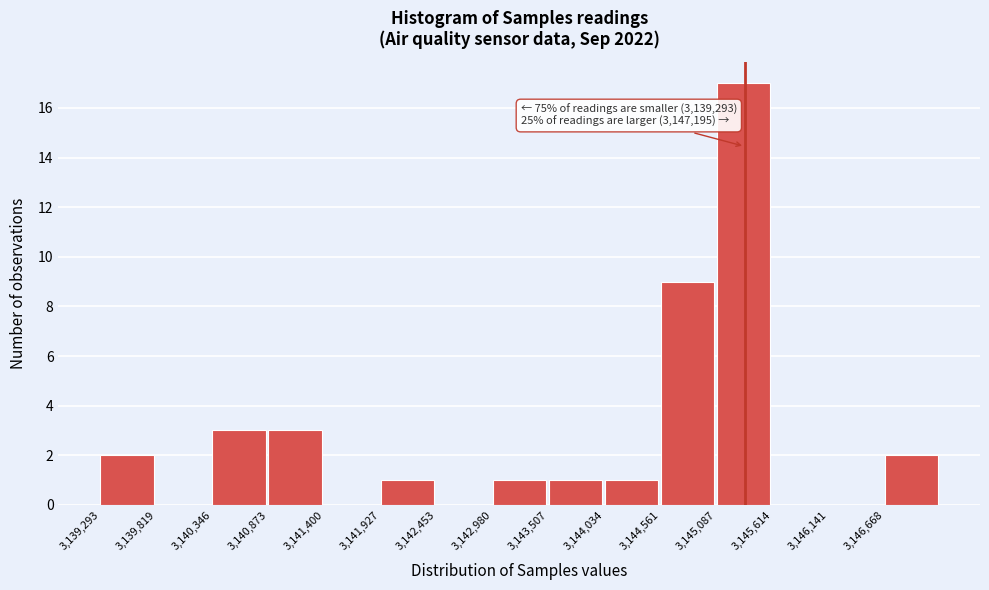

Which range on the x-axis has the tallest bar?

3145100 to 3145600